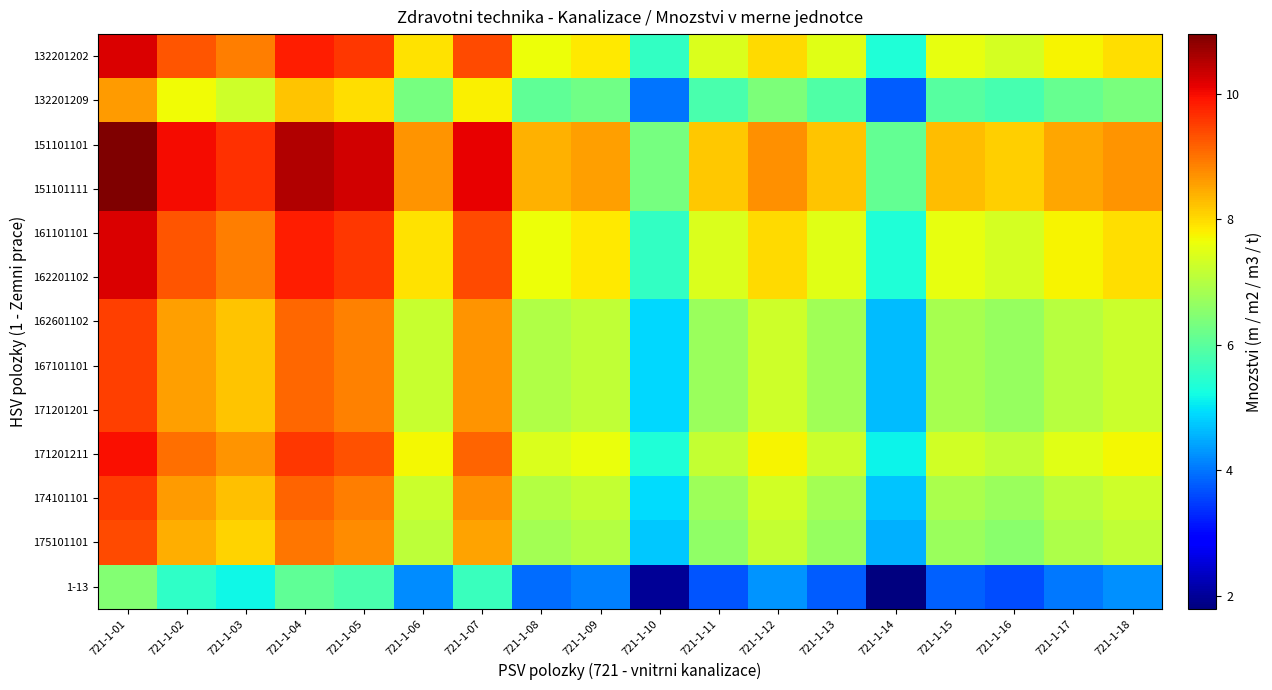

At 721-1-09, list the series in order from smallest to largest.

1-13, 132201209, 175101101, 162601102, 167101101, 171201201, 174101101, 171201211, 132201202, 161101101, 162201102, 151101101, 151101111